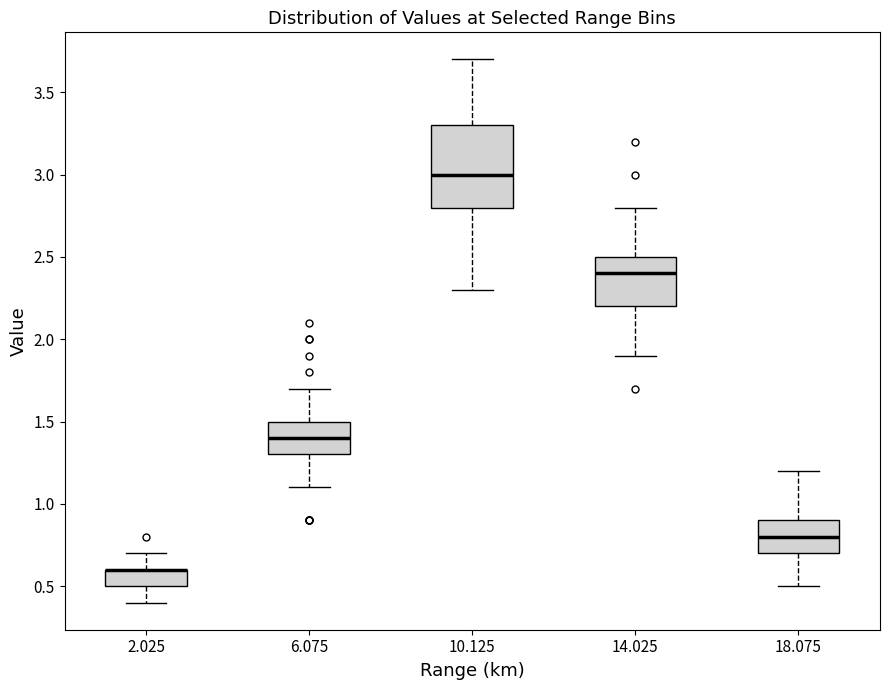

Reading left to right, transcribe this box plot: for each box, give where its median line is, the range the box spans, and where its two whiskers end, as read against the y-axis. The values are not printed on the chart, so give them approximately, as read against the axis.

2.025: median 0.6 (drawn on the box's upper edge), box 0.5 to 0.6, whiskers 0.4 to 0.7
6.075: median 1.4, box 1.3 to 1.5, whiskers 1.1 to 1.7
10.125: median 3.0, box 2.8 to 3.3, whiskers 2.3 to 3.7
14.025: median 2.4, box 2.2 to 2.5, whiskers 1.9 to 2.8
18.075: median 0.8, box 0.7 to 0.9, whiskers 0.5 to 1.2